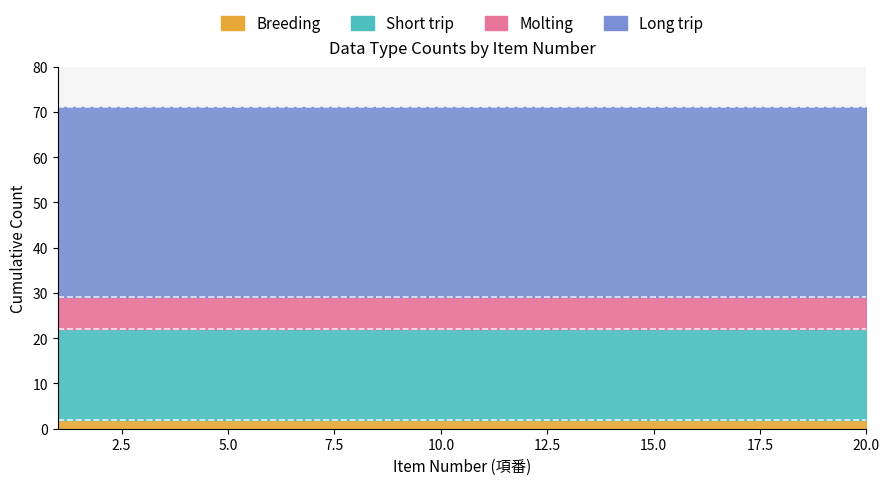

What is the maximum value for Molting?

7